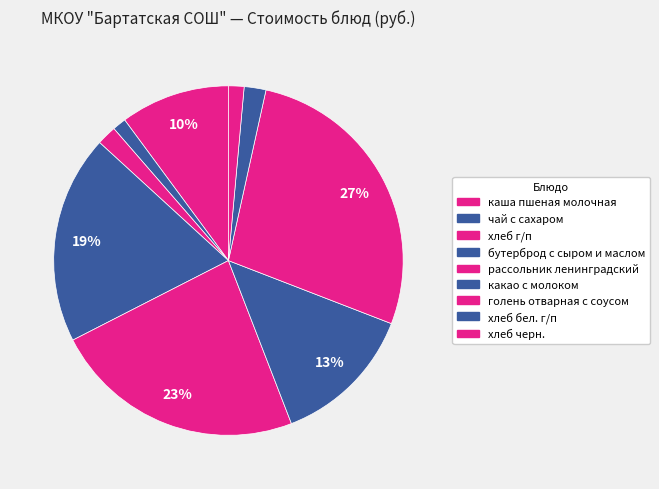

How many slices are in this pie chart?

9